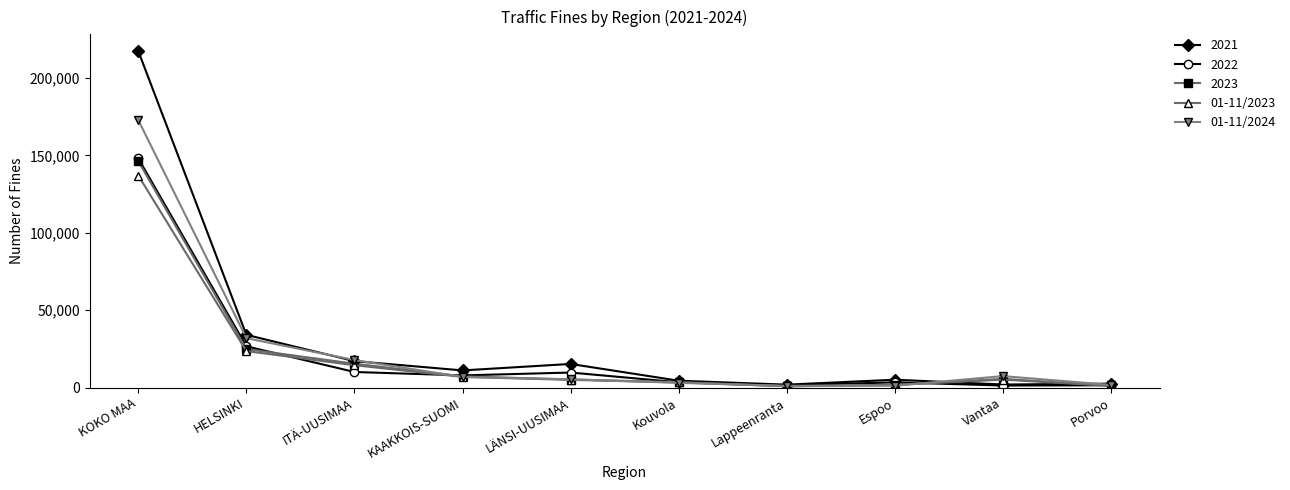

Does the chart display data point markers on the line(s)?

Yes